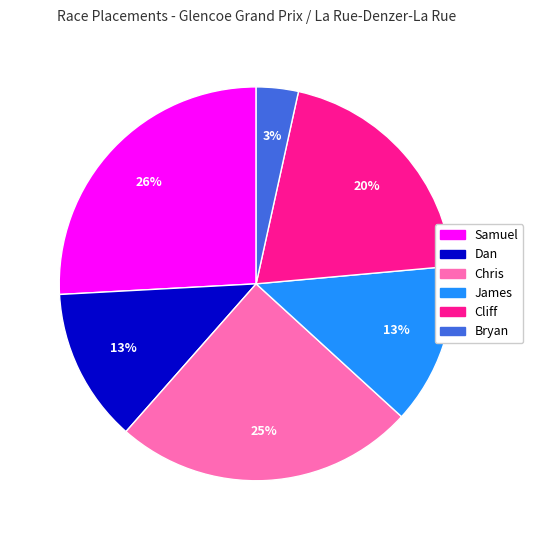

Which category has the biggest portion of the pie?

Samuel